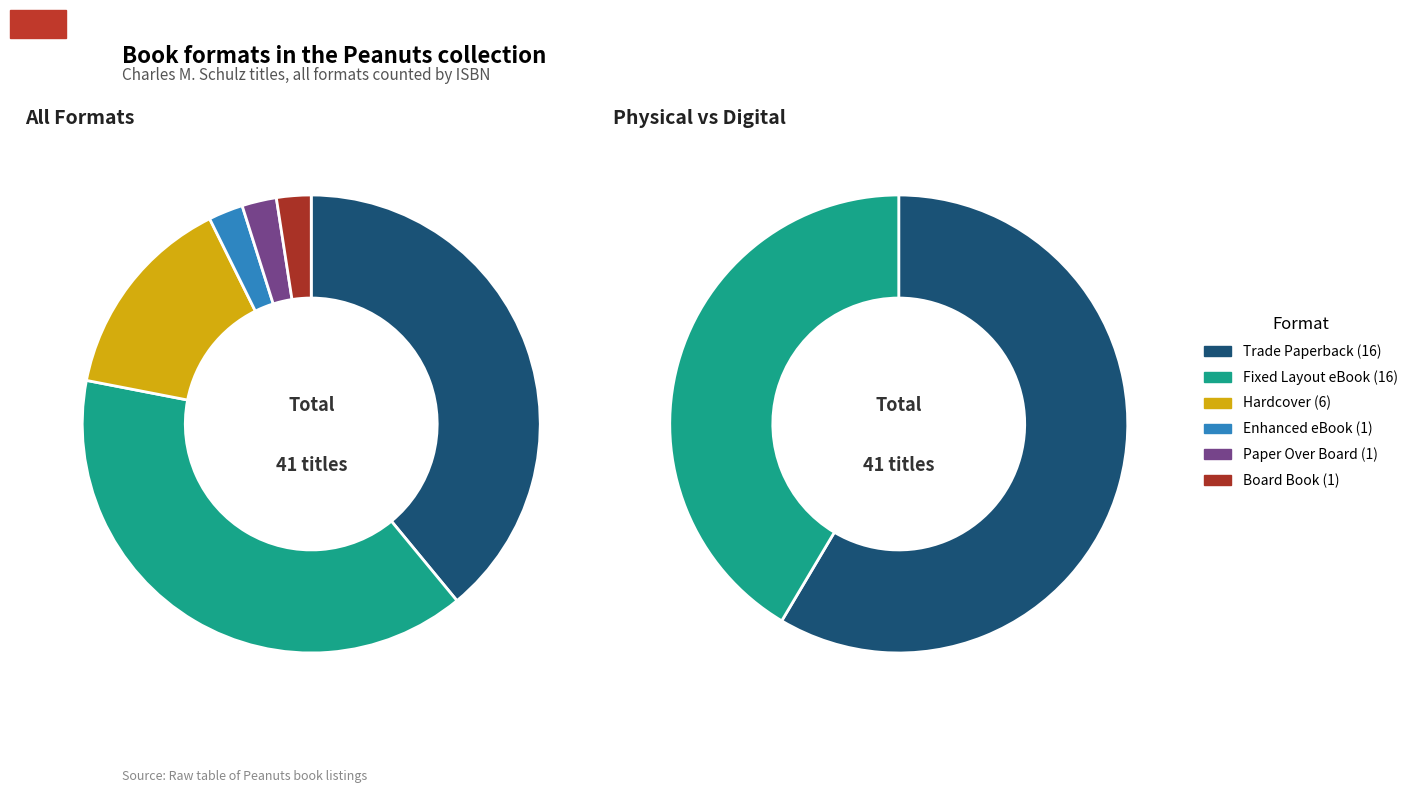

To the nearest percent, what percentage of the pie is Fixed Layout eBook?

39%